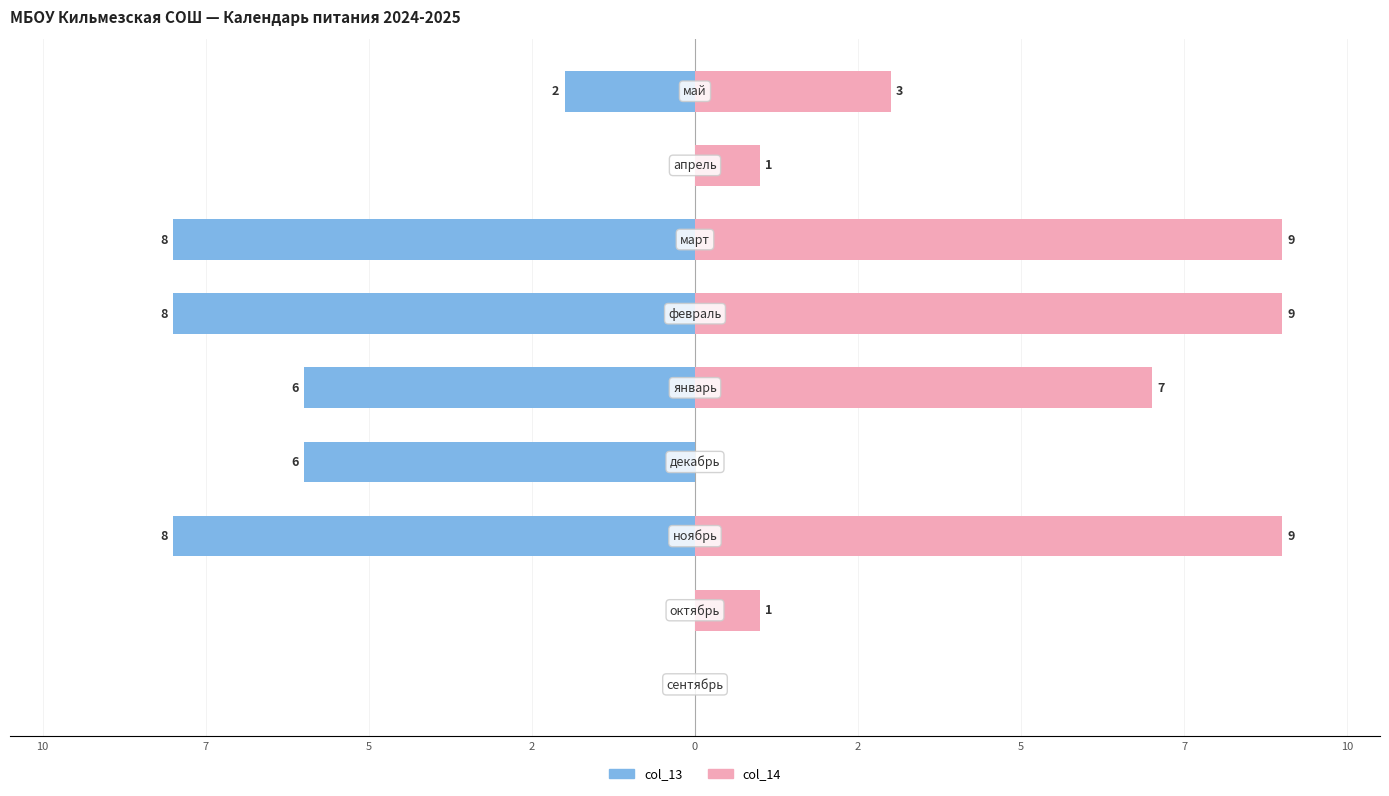

Reading left to right, transcribe all the data shown in this chart.

col_13: 0	0	-8	-6	-6	-8	-8	0	-2
col_14: 0	1	9	0	7	9	9	1	3